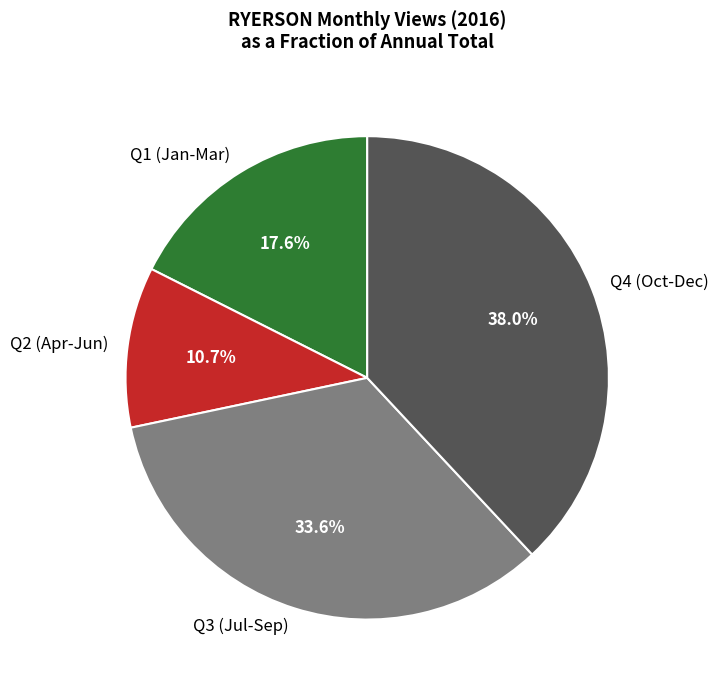

What is the smallest slice in the pie chart?

Q2 (Apr-Jun)